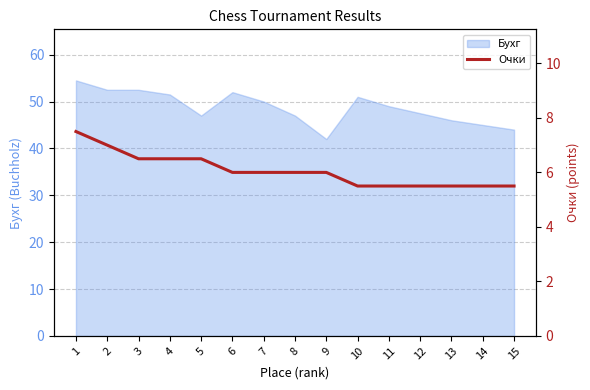

Is it true that Бухг equals 20.1 at 11?

False